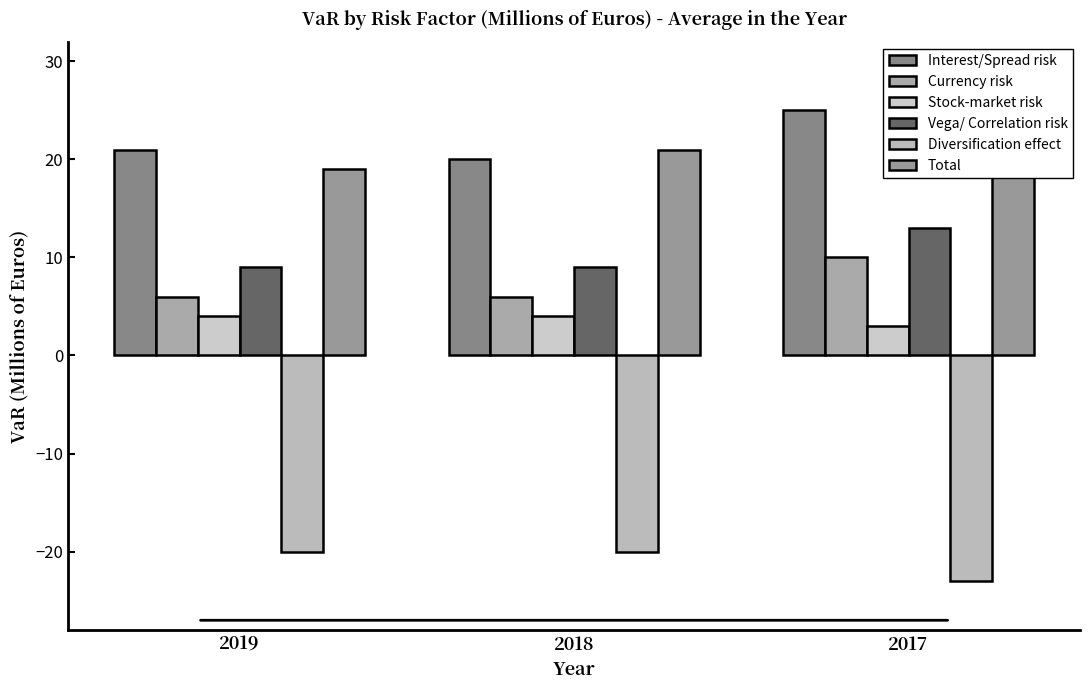

How many bars are there in each group?

6